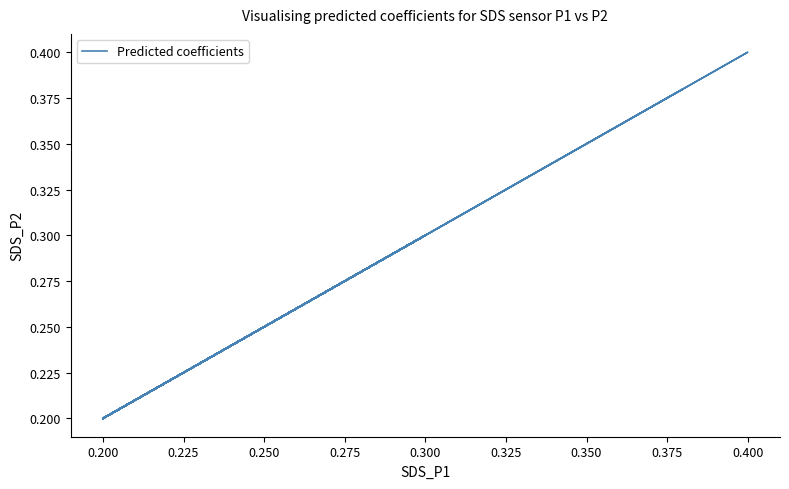

The chart shows a value of 0.4 at 0.300. True or false?

False